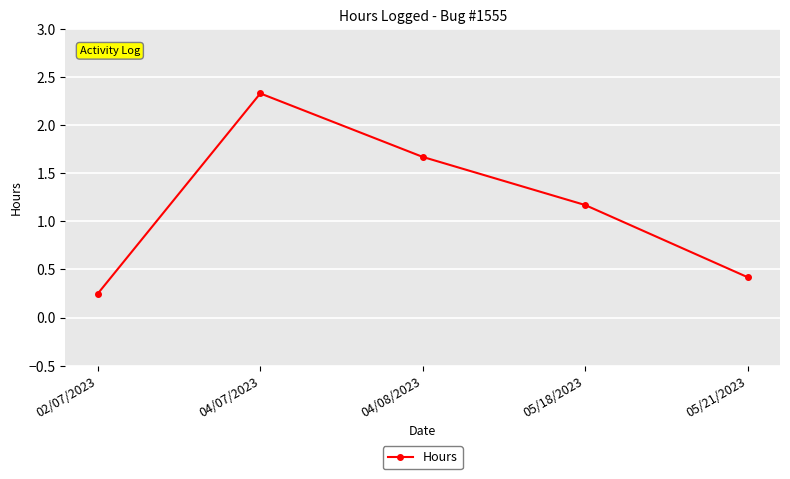

What is the sum of all values?

5.8